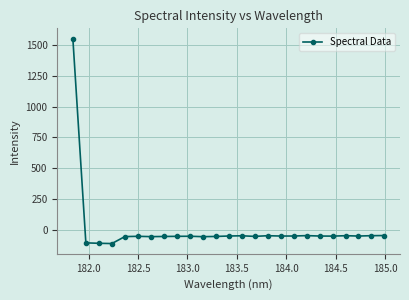

How many lines are shown in the chart?

1